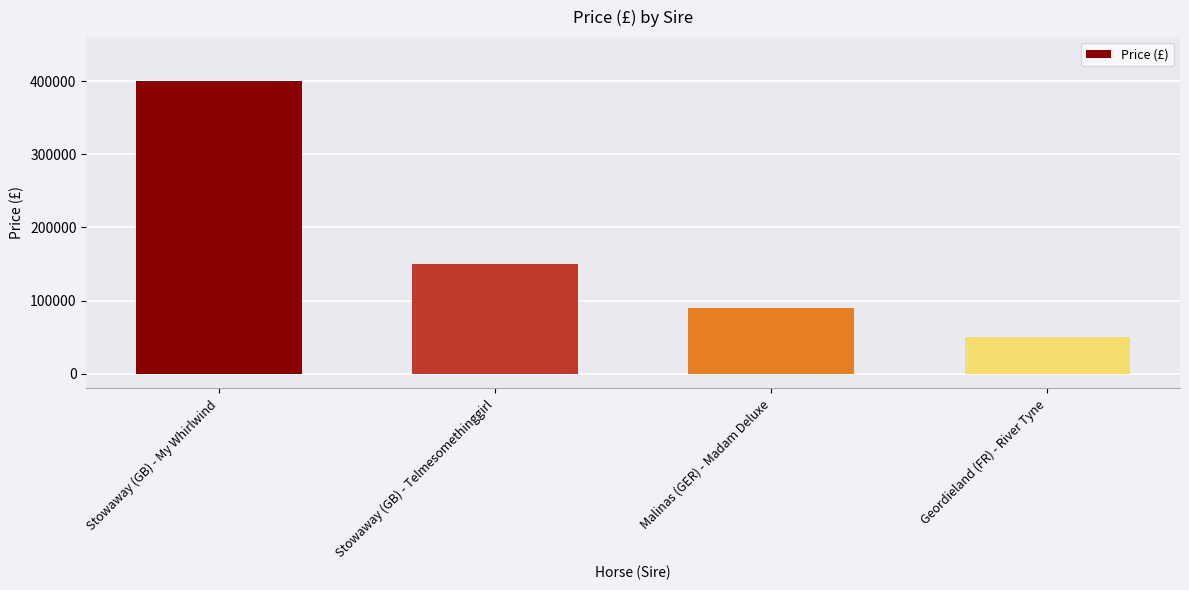

Reading right to left, list all the values displayed in this chart.

Geordieland (FR) - River Tyne=50000	Malinas (GER) - Madam Deluxe=90000	Stowaway (GB) - Telmesomethinggirl=150000	Stowaway (GB) - My Whirlwind=400000